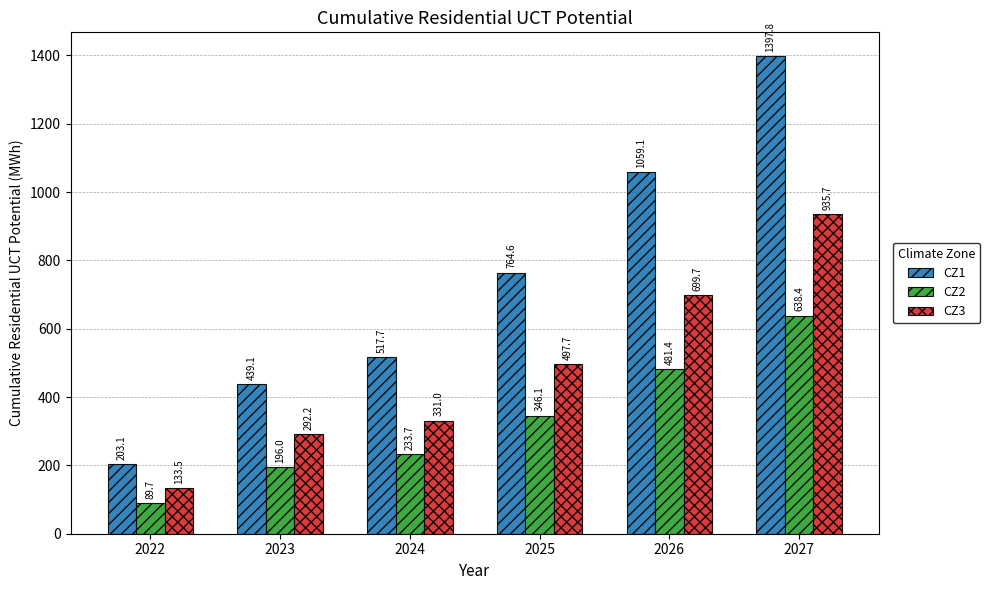

What is the difference between the CZ2 values at 2026 and 2025?

135.3